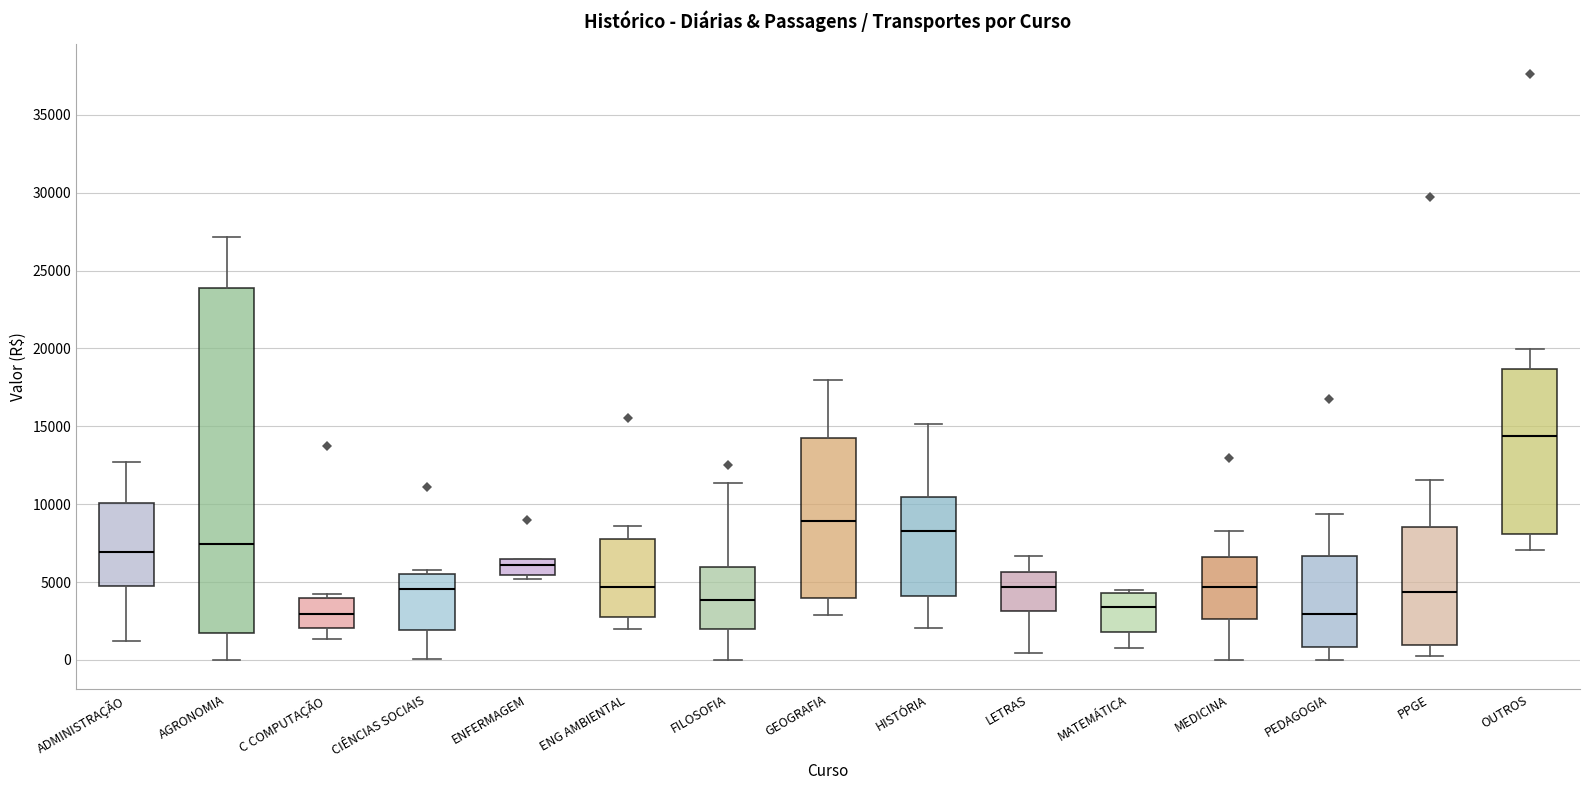

Reading left to right, transcribe this box plot: for each box, give where its median line is, the range the box spans, and where its two whiskers end, as read against the y-axis. The values are not printed on the chart, so give them approximately, as read against the axis.

ADMINISTRAÇÃO: median 7000, box 4500 to 10000, whiskers 1000 to 12500
AGRONOMIA: median 7500, box 1500 to 24000, whiskers 0 to 27000
C COMPUTAÇÃO: median 3000, box 2000 to 4000, whiskers 1500 to 4000 (just above the box's upper edge)
CIÊNCIAS SOCIAIS: median 4500, box 2000 to 5500, whiskers 0 to 6000
ENFERMAGEM: median 6000, box 5500 to 6500, whiskers 5000 to 6500
ENG AMBIENTAL: median 4500, box 3000 to 8000, whiskers 2000 to 8500
FILOSOFIA: median 4000, box 2000 to 6000, whiskers 0 to 11500
GEOGRAFIA: median 9000, box 4000 to 14500, whiskers 3000 to 18000
HISTÓRIA: median 8500, box 4000 to 10500, whiskers 2000 to 15000
LETRAS: median 4500, box 3000 to 5500, whiskers 500 to 6500
MATEMÁTICA: median 3500, box 2000 to 4500, whiskers 500 to 4500 (just above the box's upper edge)
MEDICINA: median 4500, box 2500 to 6500, whiskers 0 to 8500
PEDAGOGIA: median 3000, box 1000 to 6500, whiskers 0 to 9500
PPGE: median 4500, box 1000 to 8500, whiskers 500 to 11500
OUTROS: median 14500, box 8000 to 18500, whiskers 7000 to 20000